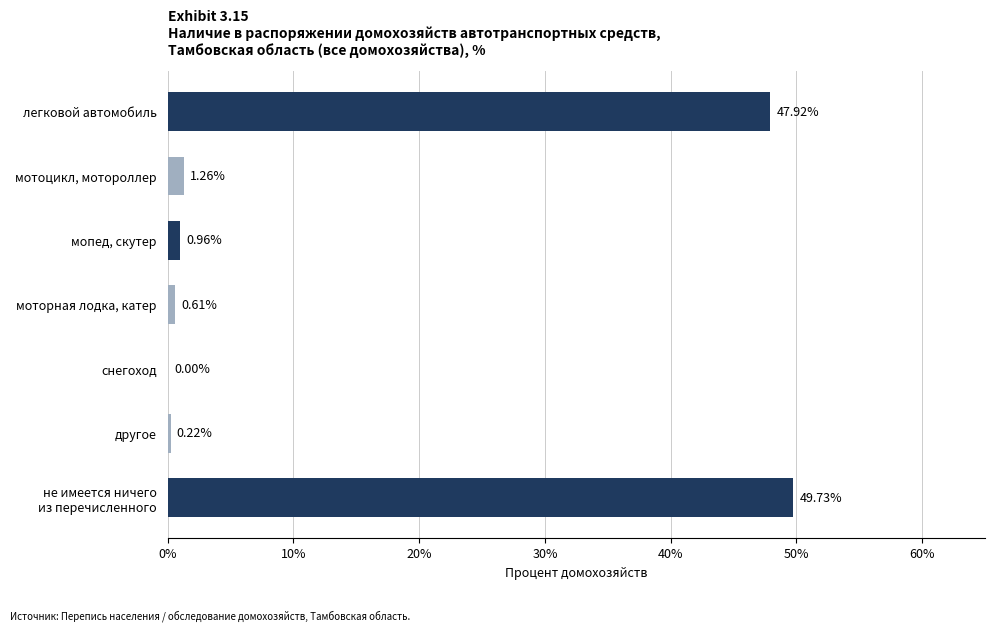

How many categories are shown in the chart?

7